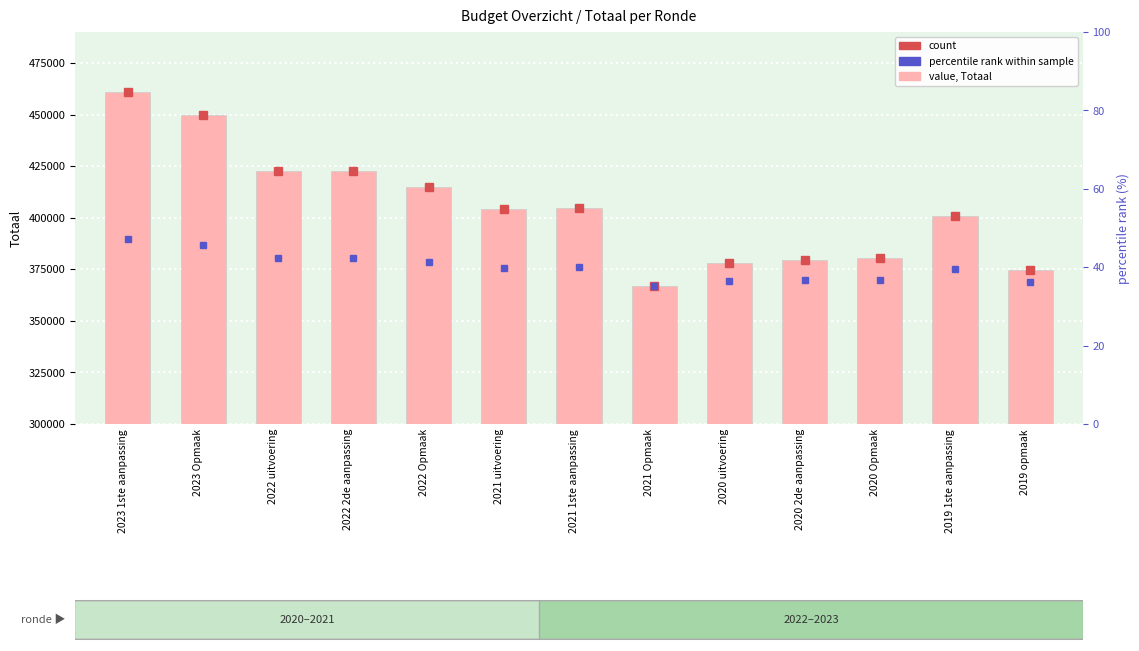

True or false: the data shows 422689 at 2022 uitvoering.

True